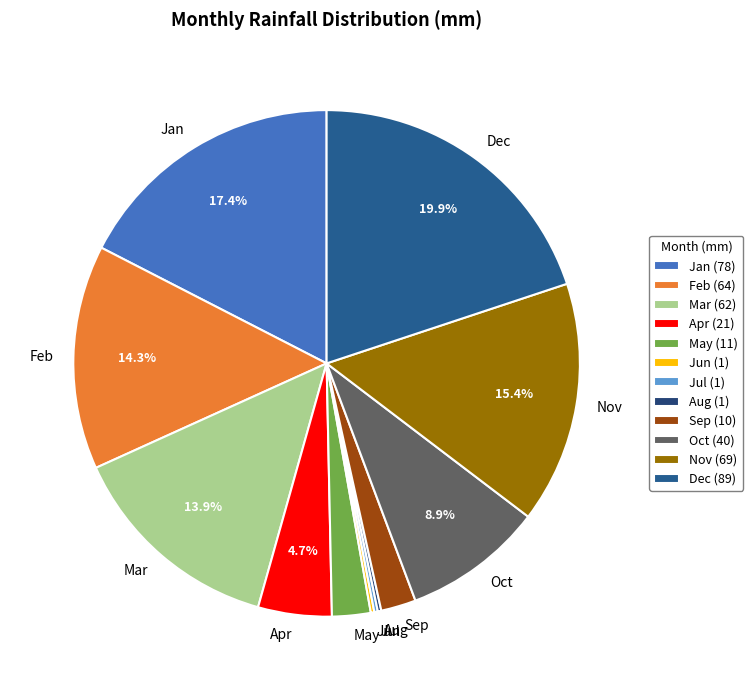

What is the ratio of the value at Dec to the value at Feb?

1.4